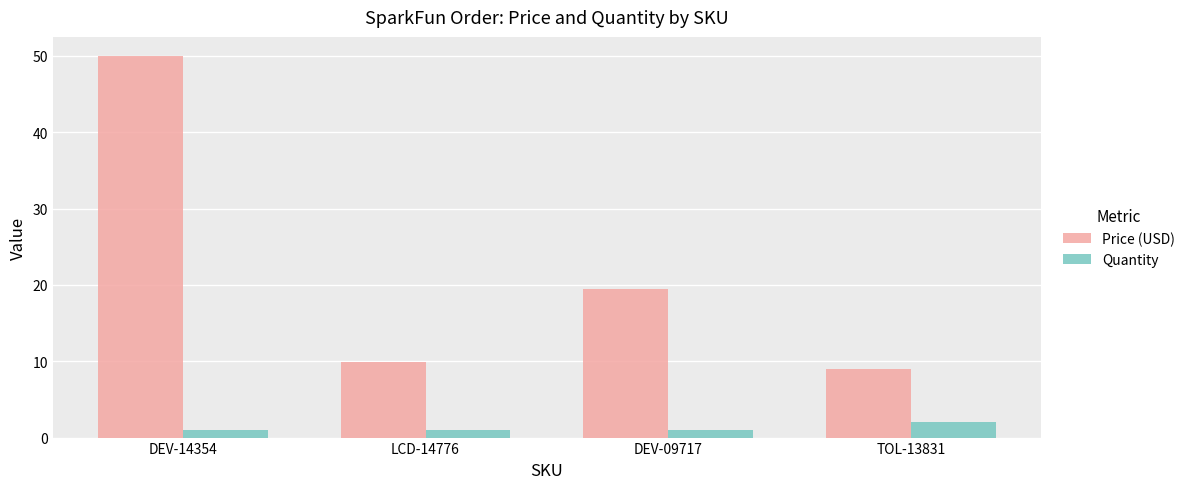

Does the chart contain any negative values?

No